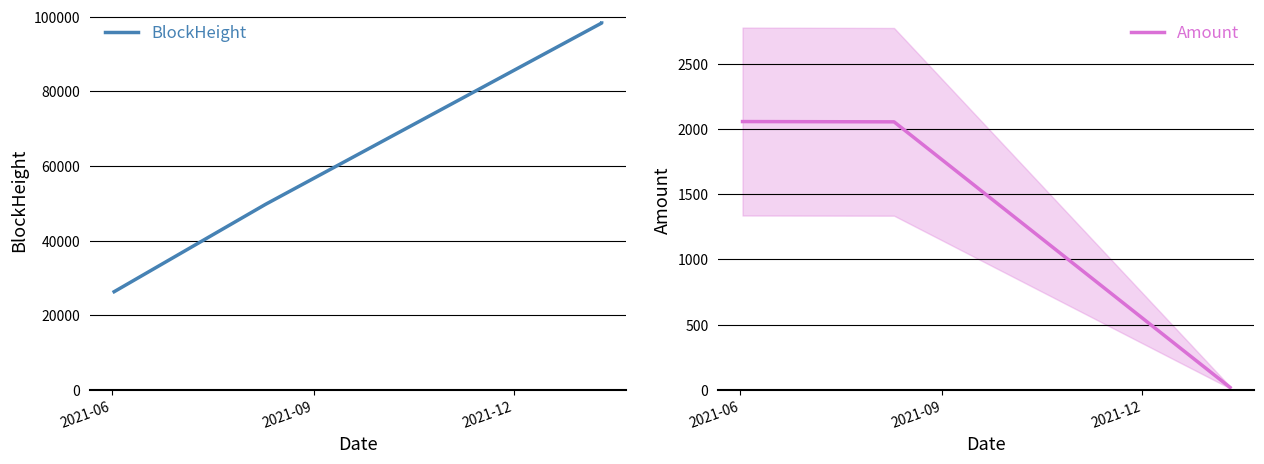

Does the chart display data point markers on the line(s)?

No